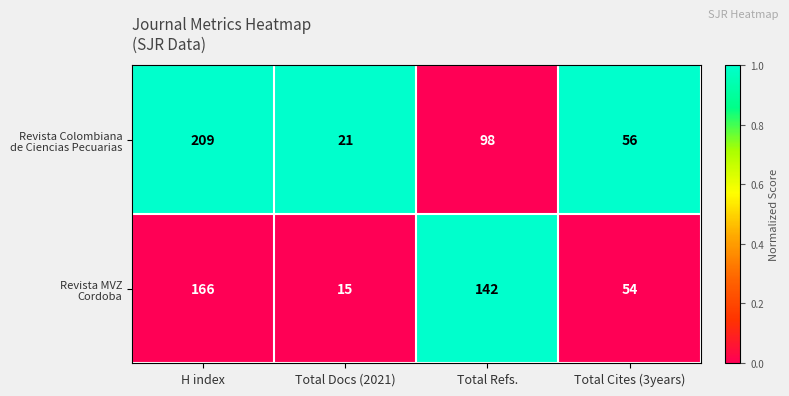

What is the maximum value shown in the chart?

209